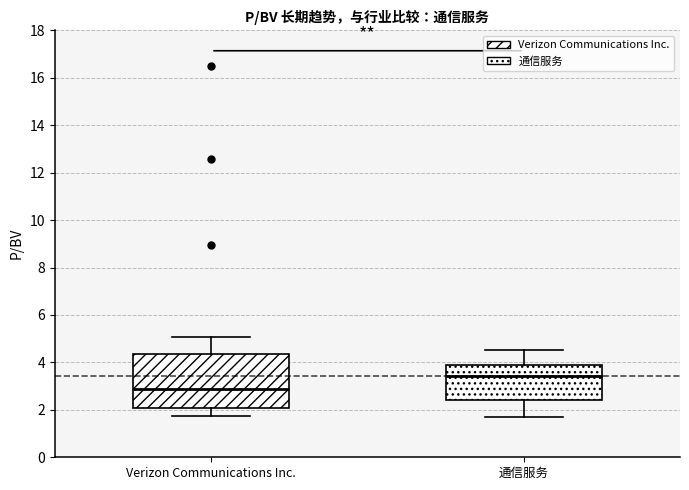

Reading left to right, read every box against the y-axis: the position of its median line, the range the box covers, and the ends of its whiskers. The values are not printed on the chart, so give them approximately, as read against the axis.

Verizon Communications Inc.: median 2.8, box 2.0 to 4.4, whiskers 1.8 to 5.0
通信服务: median 3.4, box 2.4 to 4.0, whiskers 1.8 to 4.6